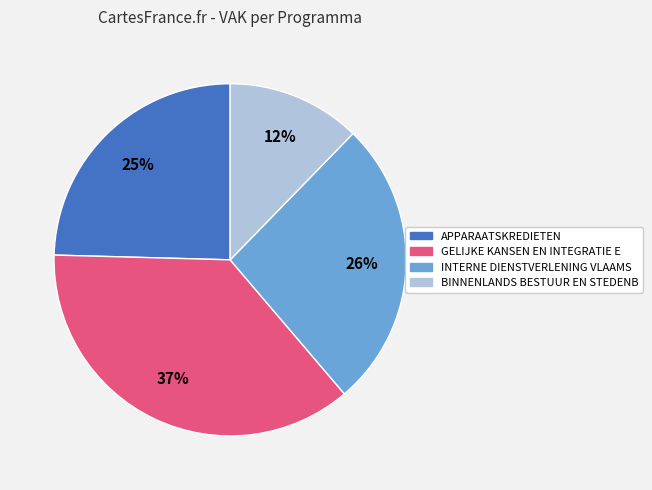

Count the number of slices in the pie.

4